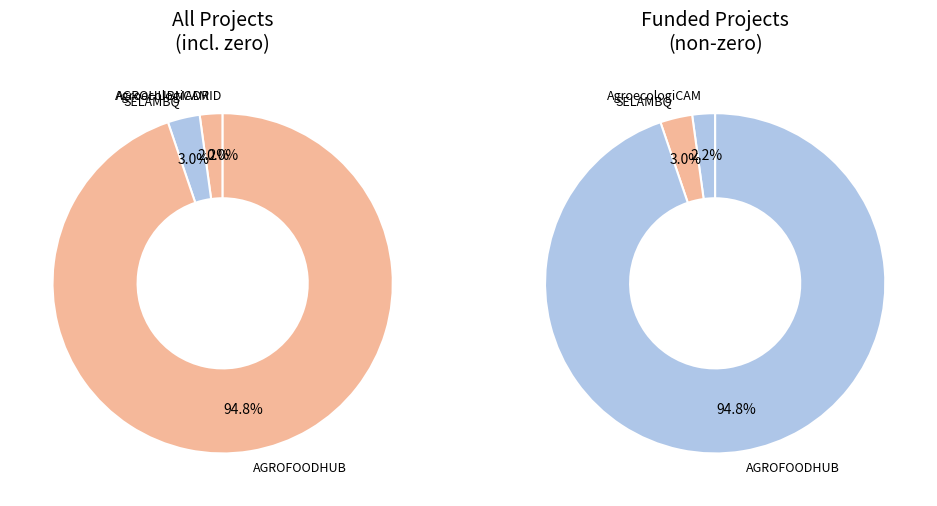

To the nearest percent, what is the difference between the AGROFOODHUB and AGROHUBMADRID slice percentages?

95%